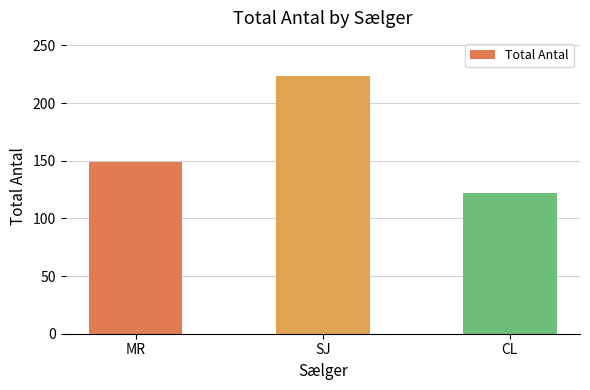

What is the label of the 1st bar from the right?

CL